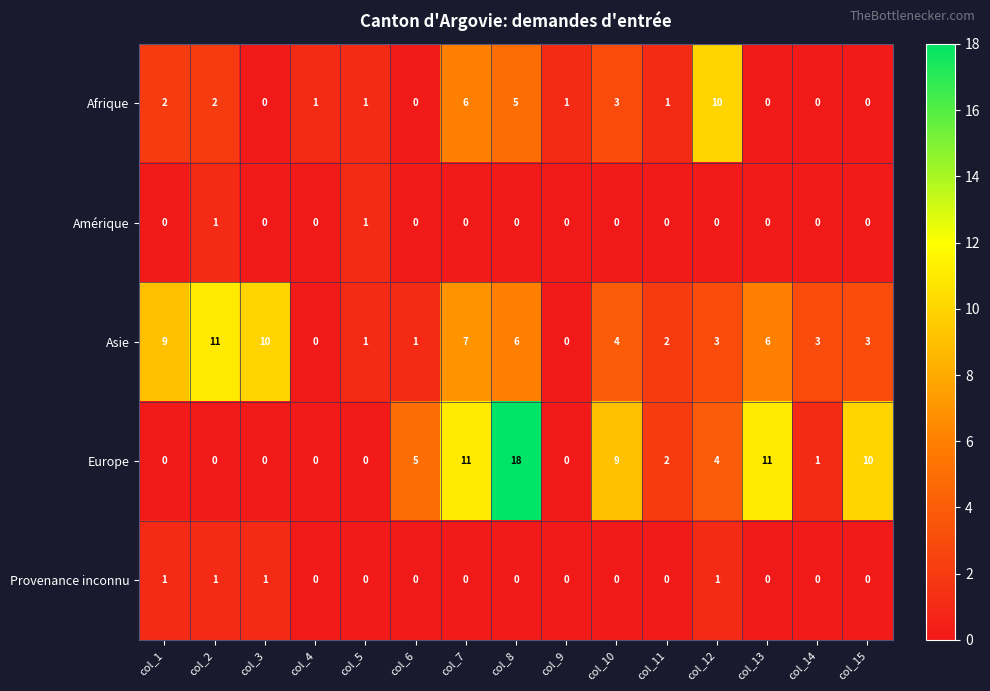

Which series has the largest total across all categories?

Europe